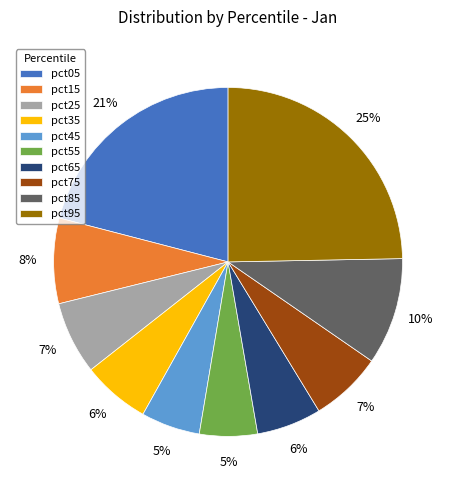

To the nearest percent, what is the average slice percentage?

10%